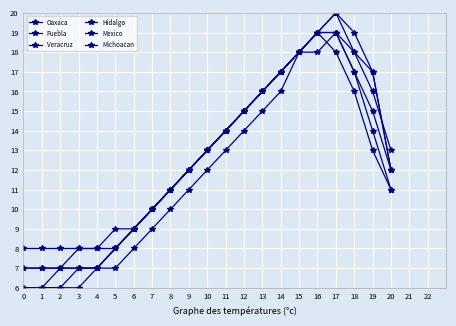

Where is the first local maximum for Mexico?

17